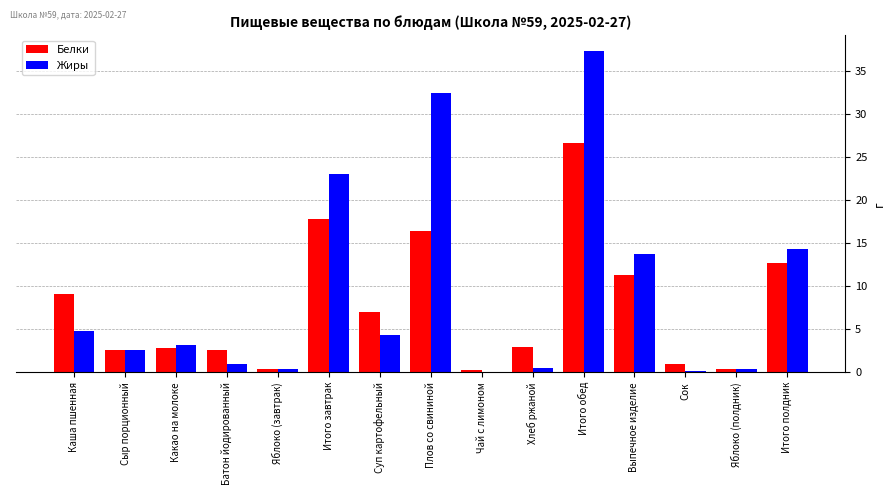

What is the maximum value shown in the chart?

37.4